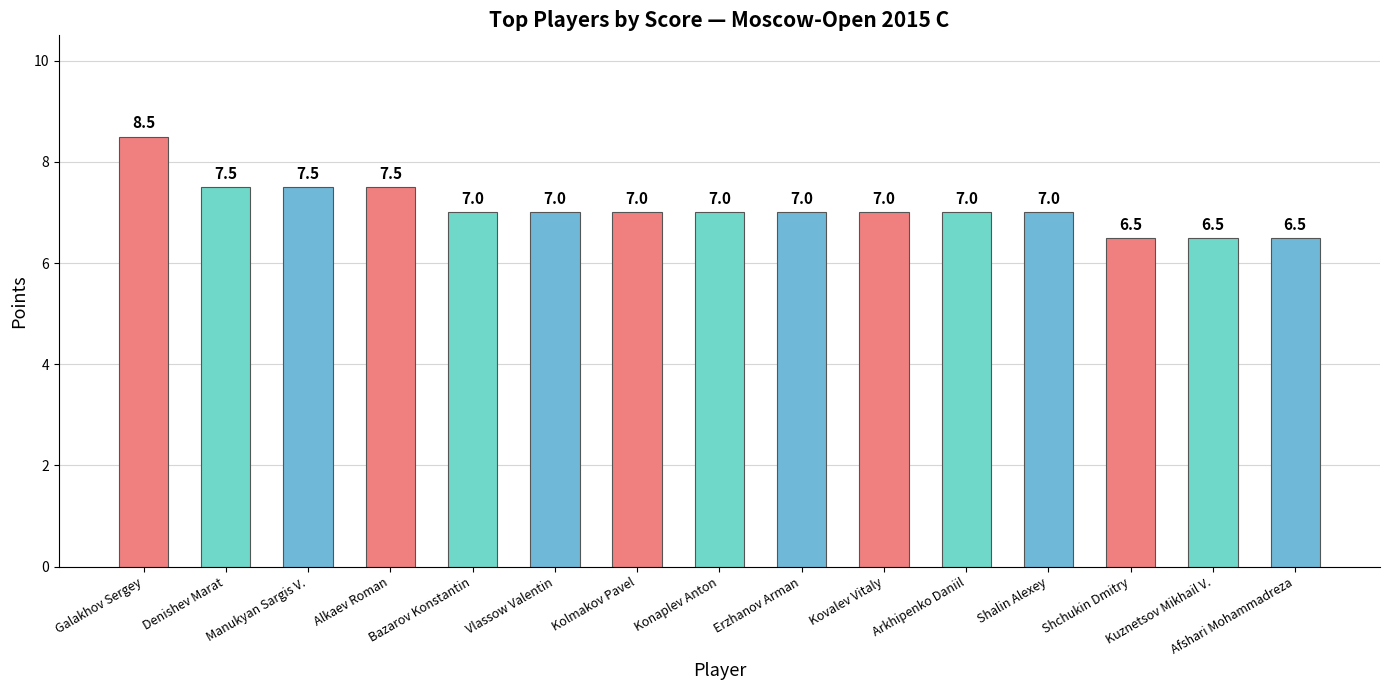

What is the change in value from Alkaev Roman to Konaplev Anton?

-0.5